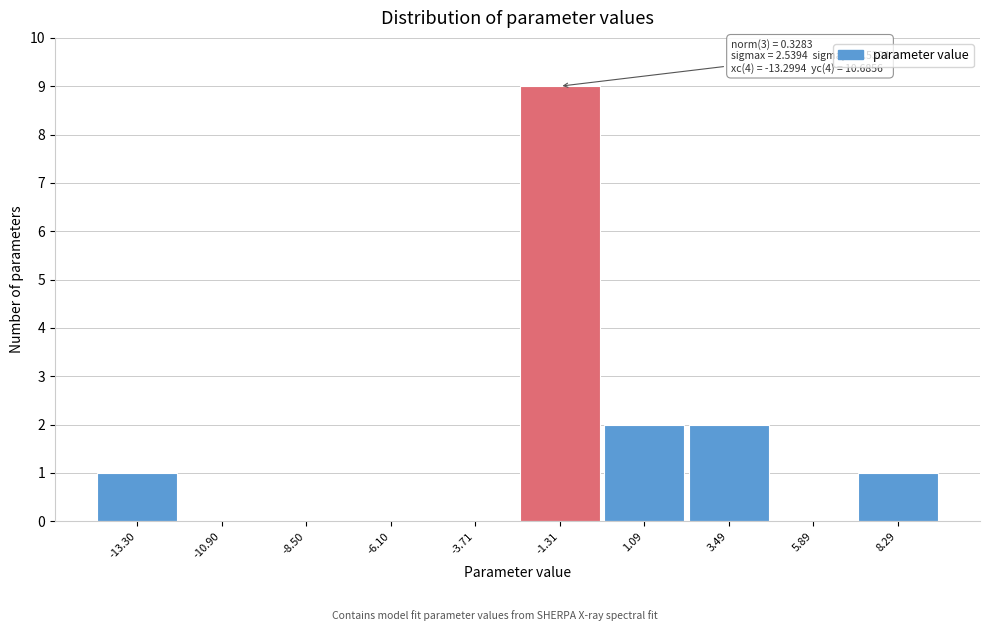

Reading left to right, extract all data points from this chart.

-13.30=1	-10.90=0	-8.50=0	-6.10=0	-3.71=0	-1.31=9	1.09=2	3.49=2	5.89=0	8.29=1